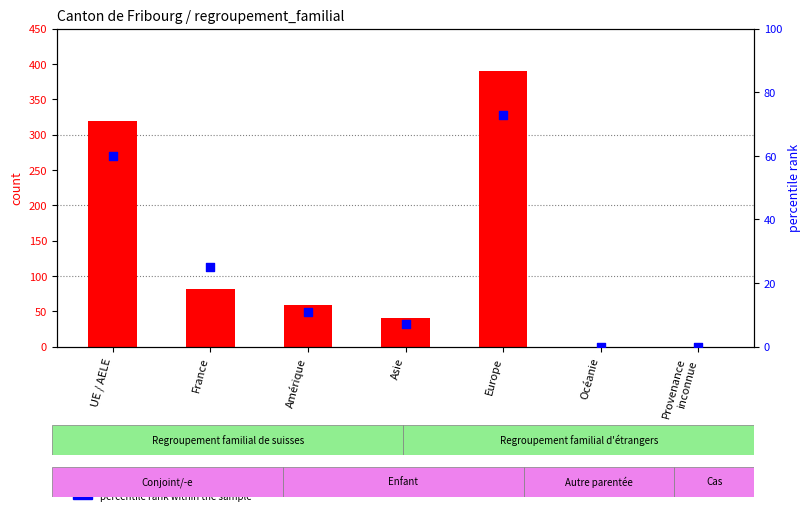

Which series contains the lowest Y value?

count